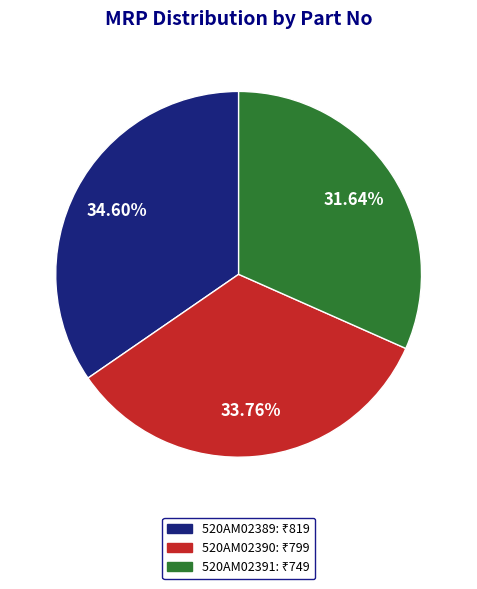

Is there any slice that represents more than half of the pie?

No